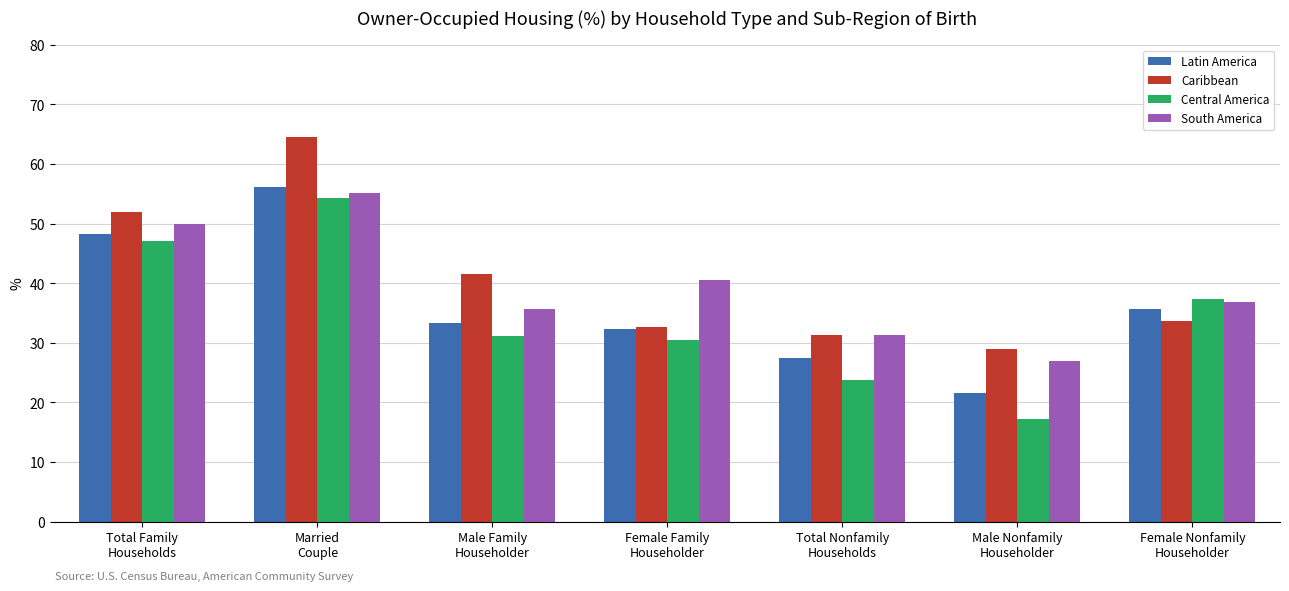

Between Total Family
Households and Male Family
Householder, which series saw the biggest shift?

Central America